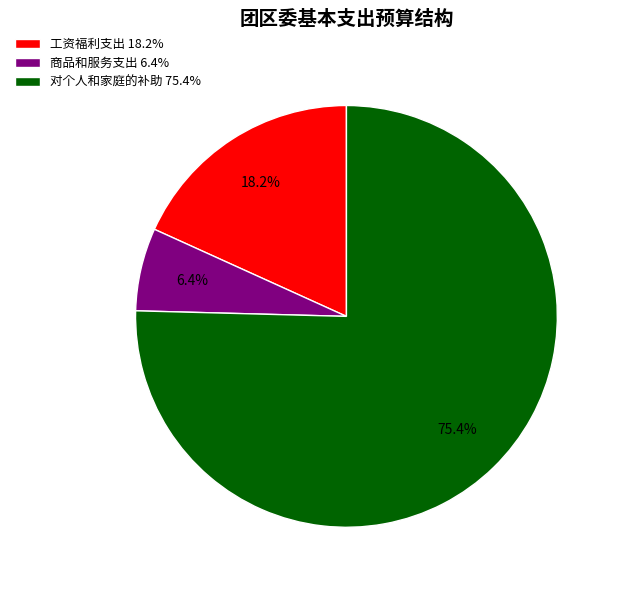

To the nearest percent, what is the difference between the largest and smallest slice percentages?

69%